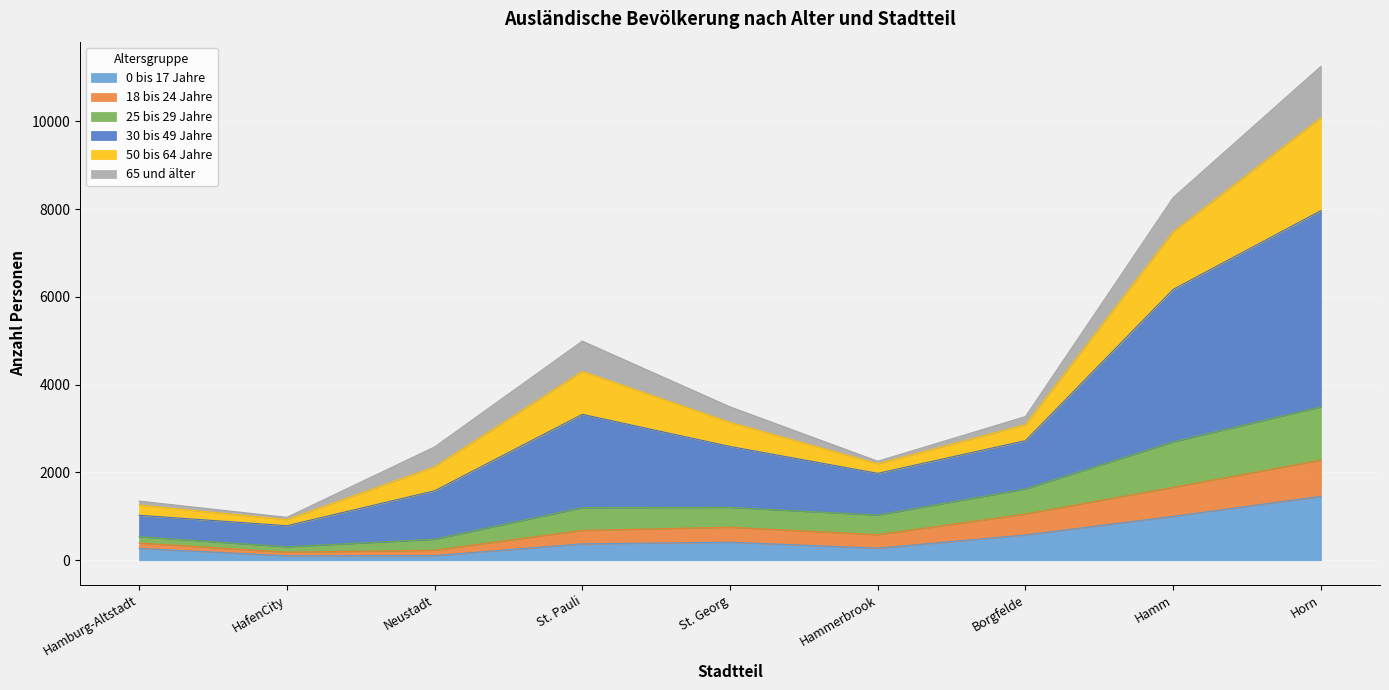

At which label does 0 bis 17 Jahre reach its peak?

Horn